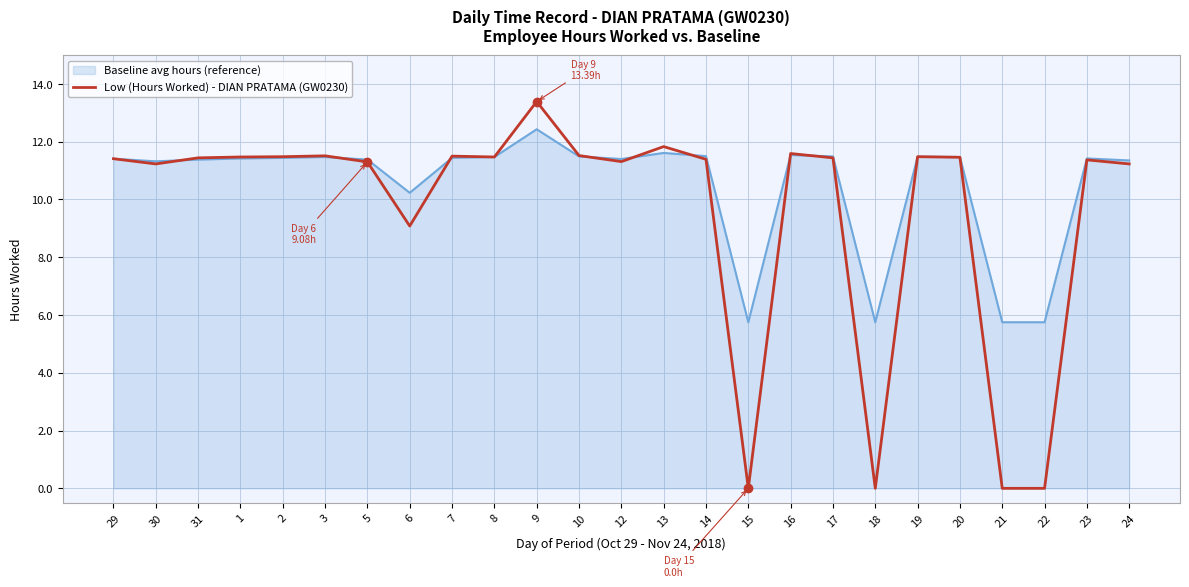

At which category does the chart reach its peak across all series?

9